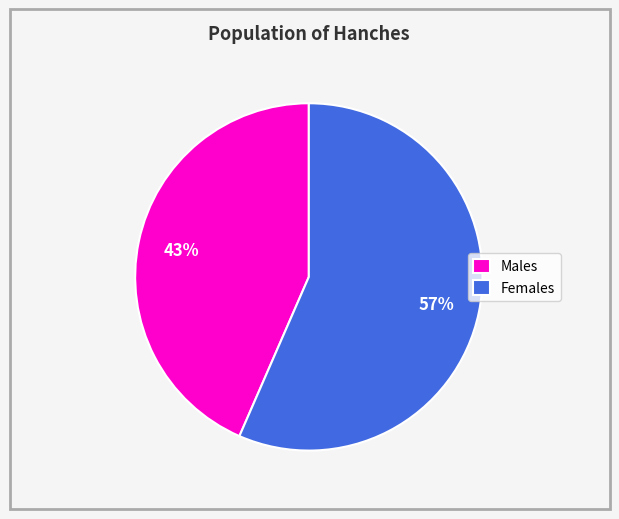

Is it true that Males is 43% of the pie?

True